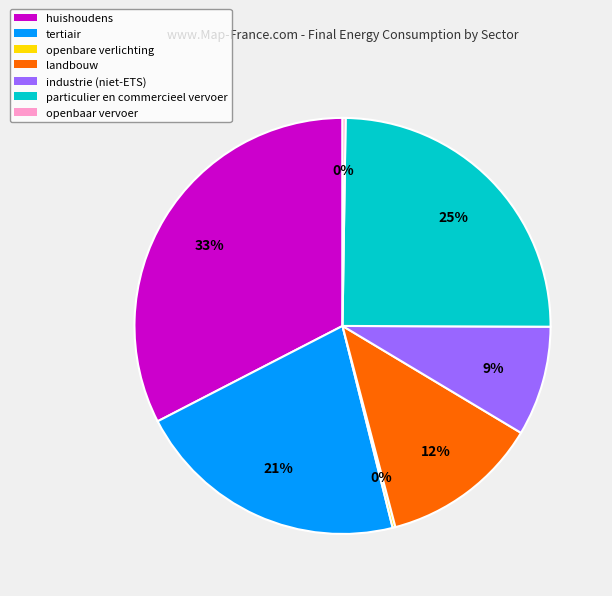

True or false: industrie (niet-ETS) accounts for 9% of the total.

True